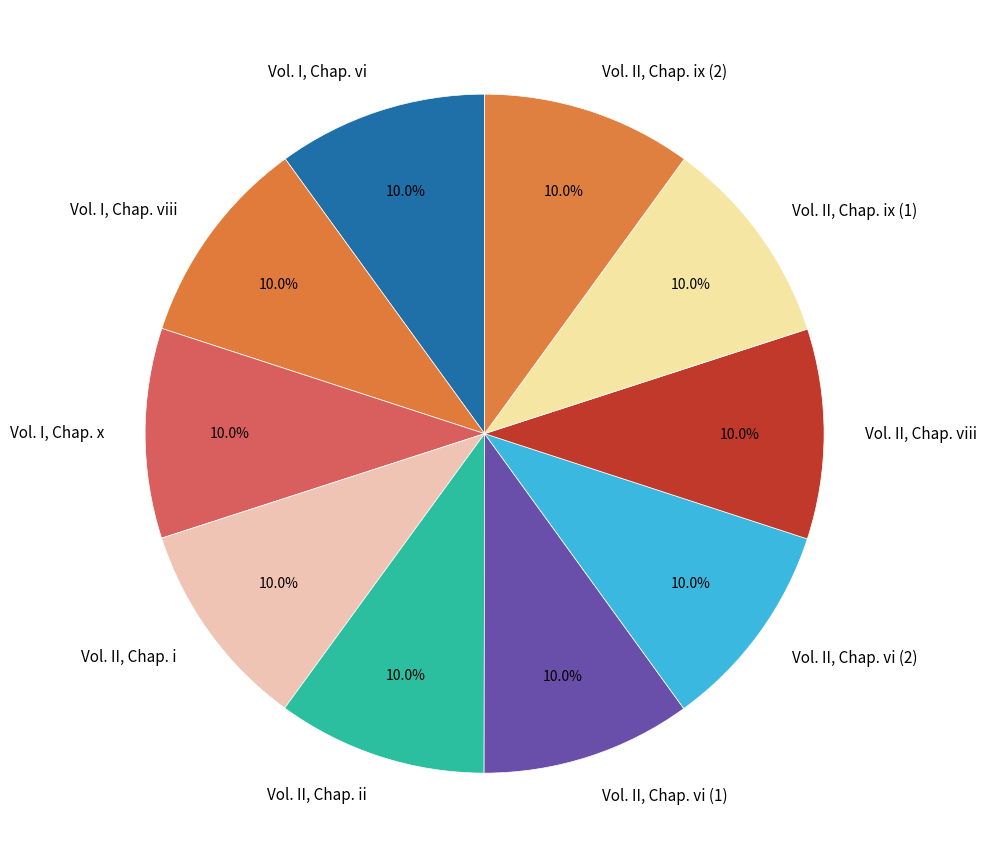

Is there any slice that represents more than half of the pie?

No